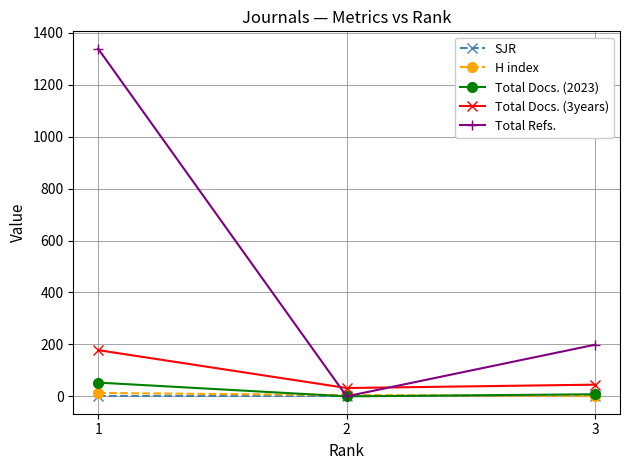

What is the difference between the maximum and minimum values in the Total Docs. (2023) series?

53